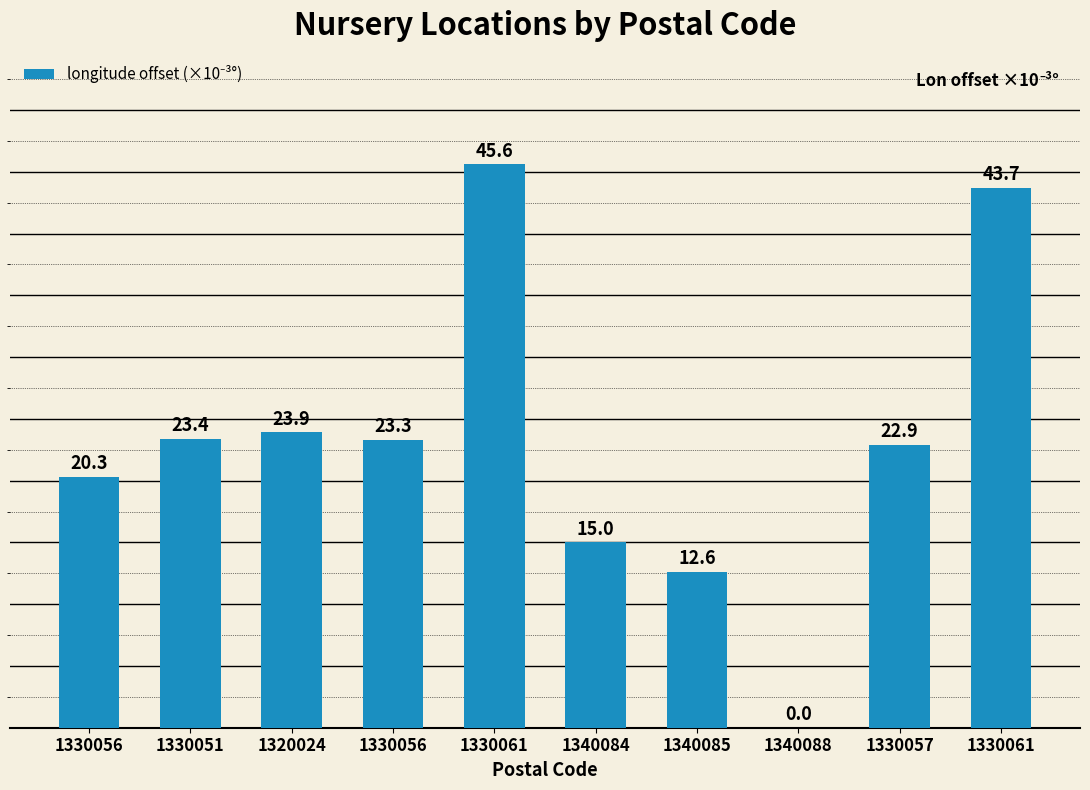

Rank the categories by value from highest to lowest.

1330061, 1330061, 1320024, 1330051, 1330056, 1330057, 1330056, 1340084, 1340085, 1340088